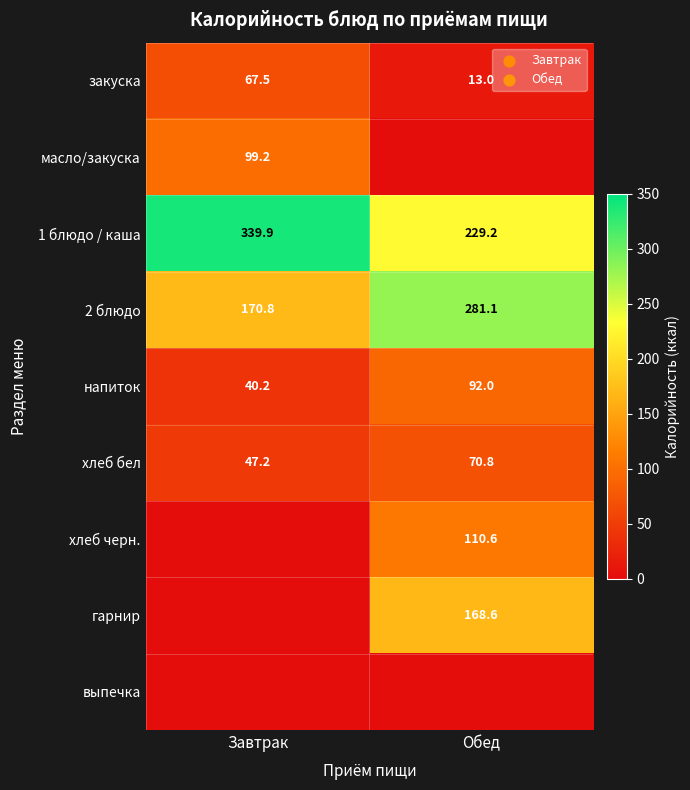

The 2 блюдо series shows 37.4 at Завтрак. True or false?

False